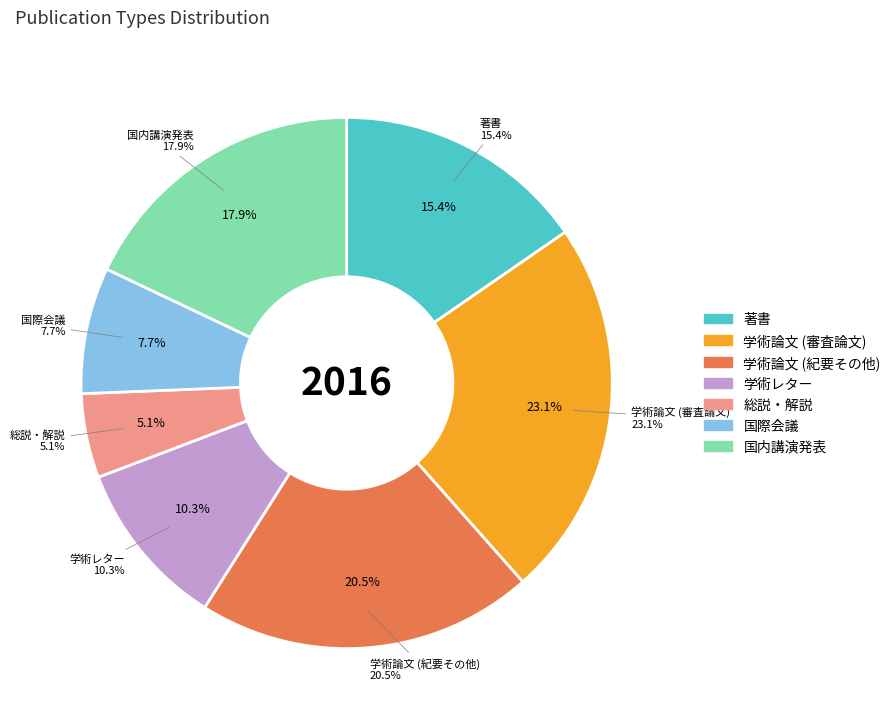

To the nearest percent, what is the difference between the largest and smallest slice percentages?

18%